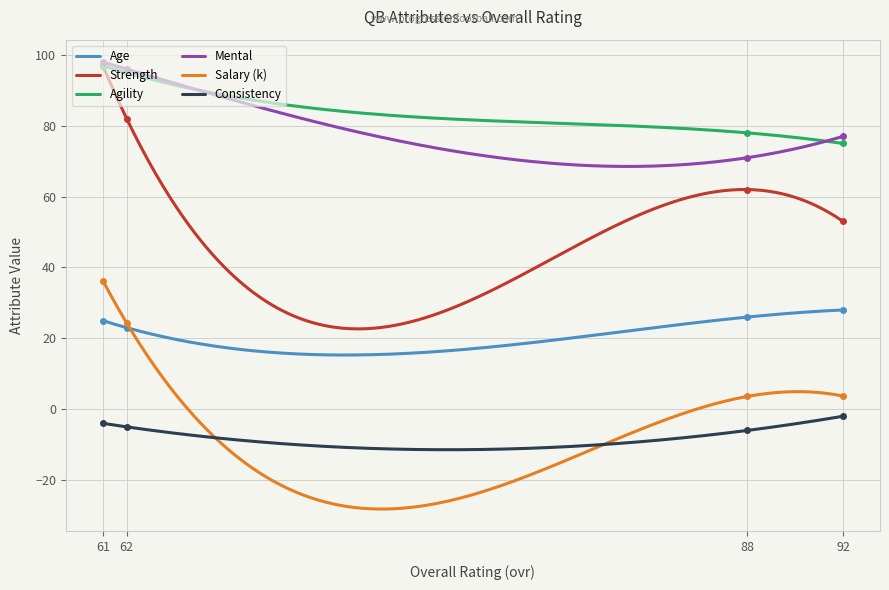

At which label does agility reach its minimum?

92